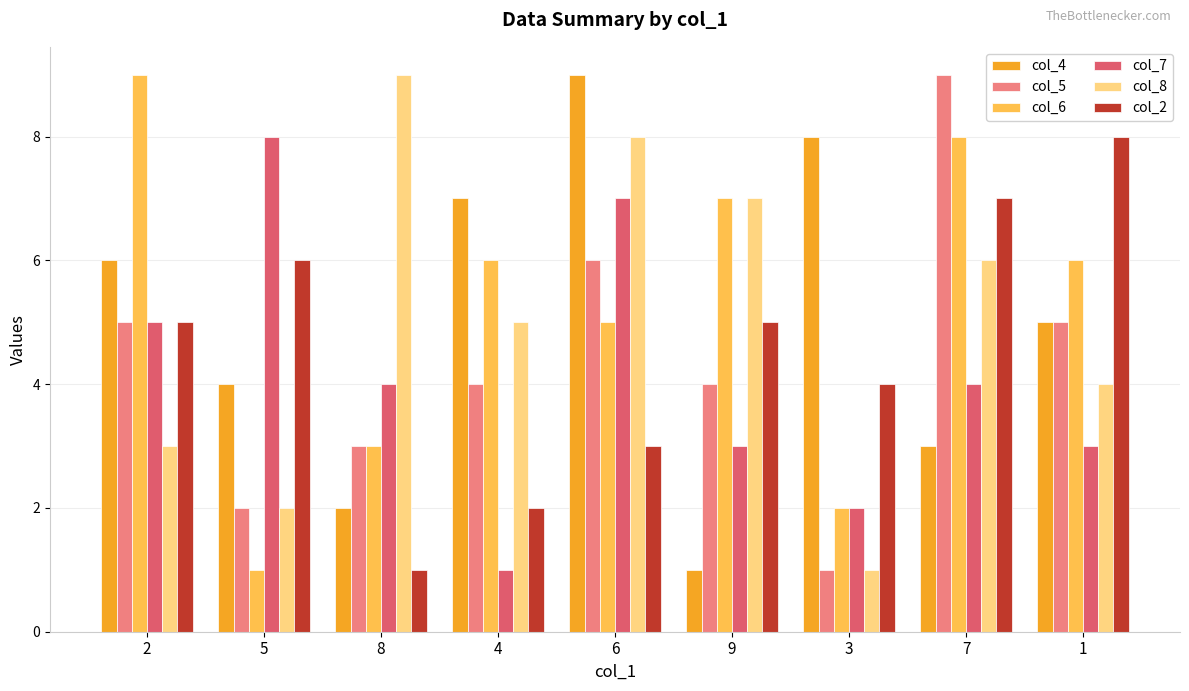

What is the label of the 5th bar from the left?

6